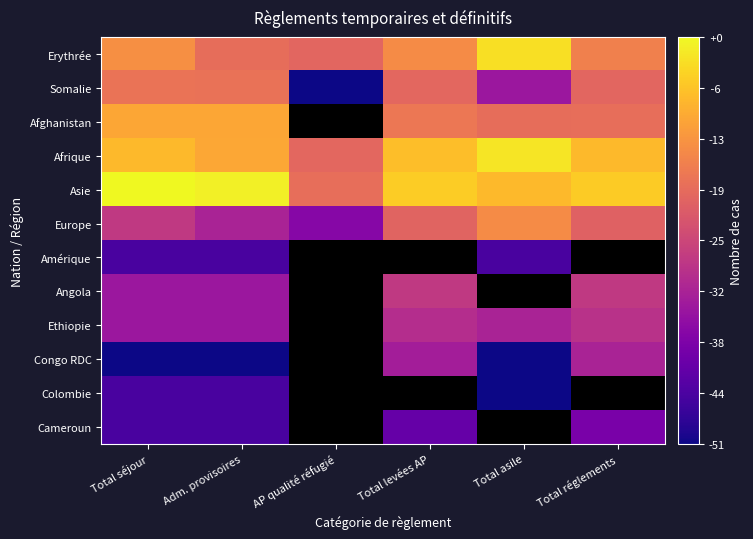

How many series are shown in this chart?

12